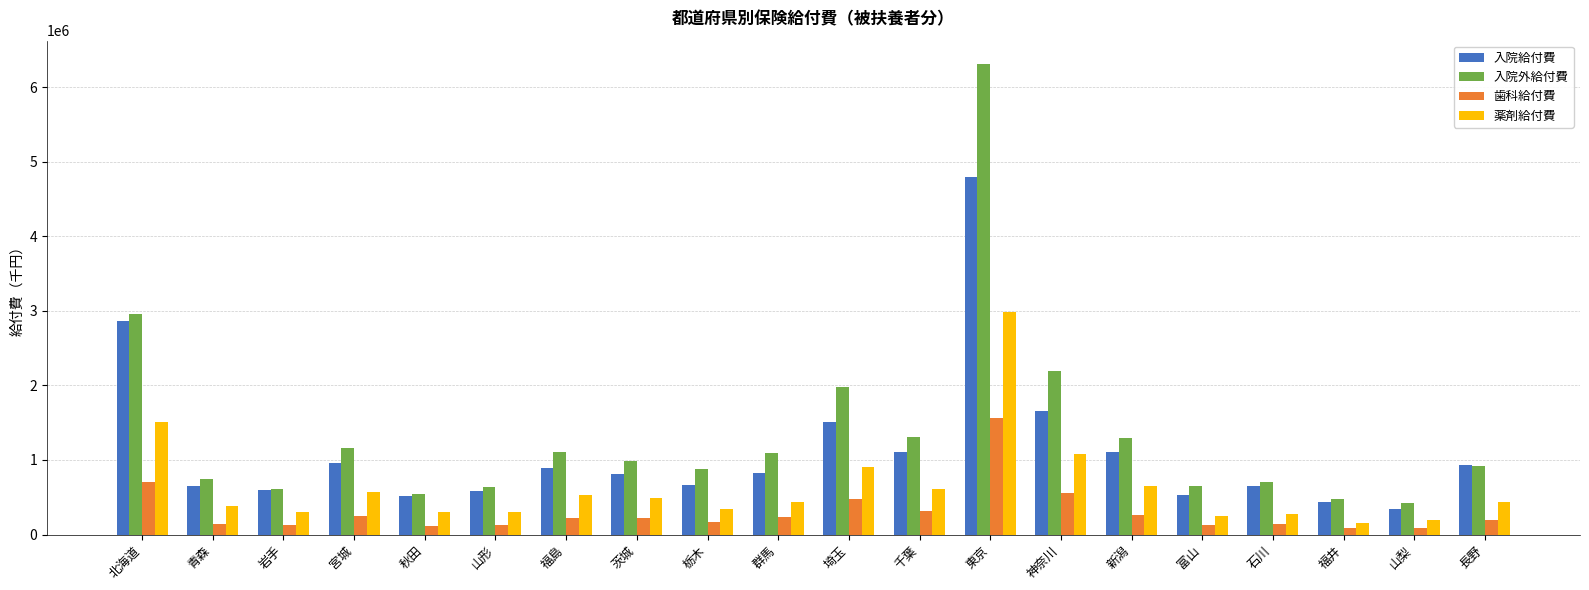

Read the 薬剤給付費 value at 青森.

376900.4